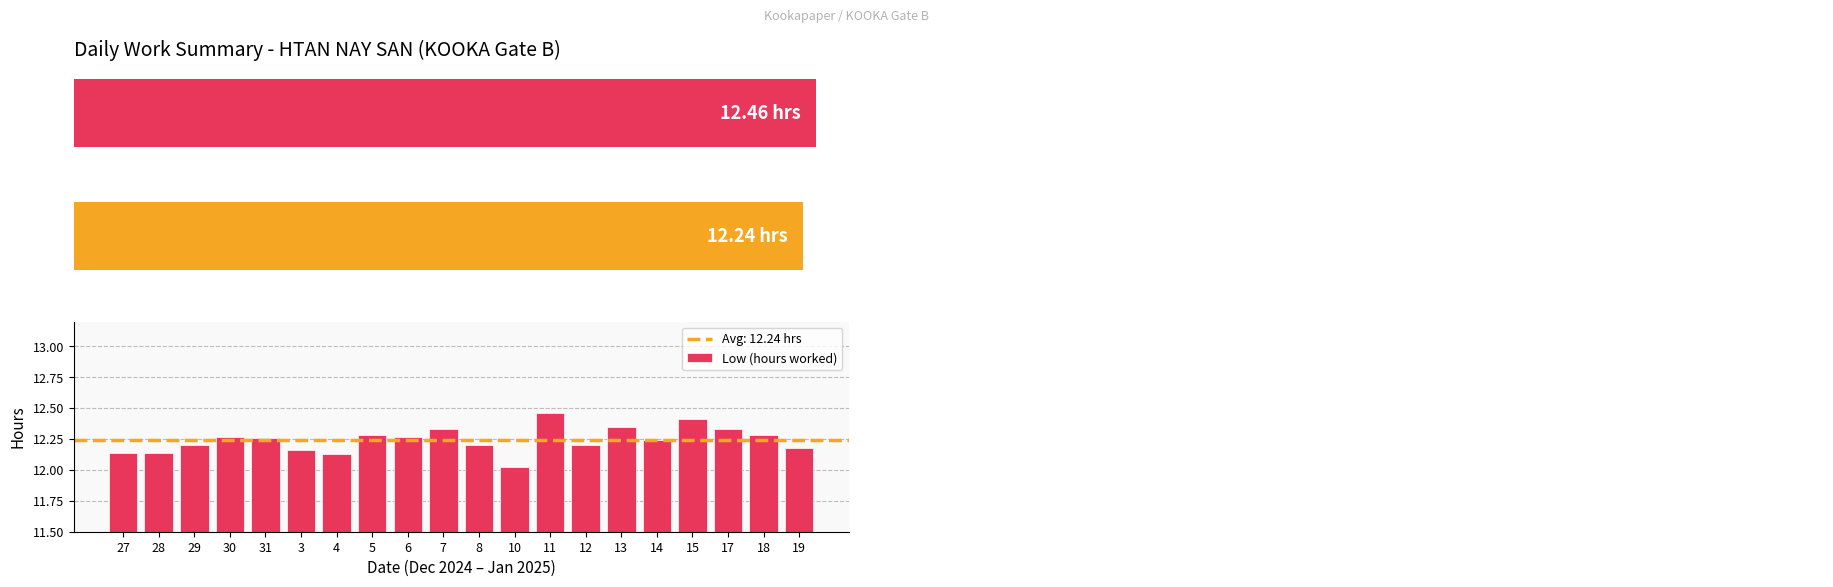

The chart shows a value of 12.3 at 17. True or false?

True